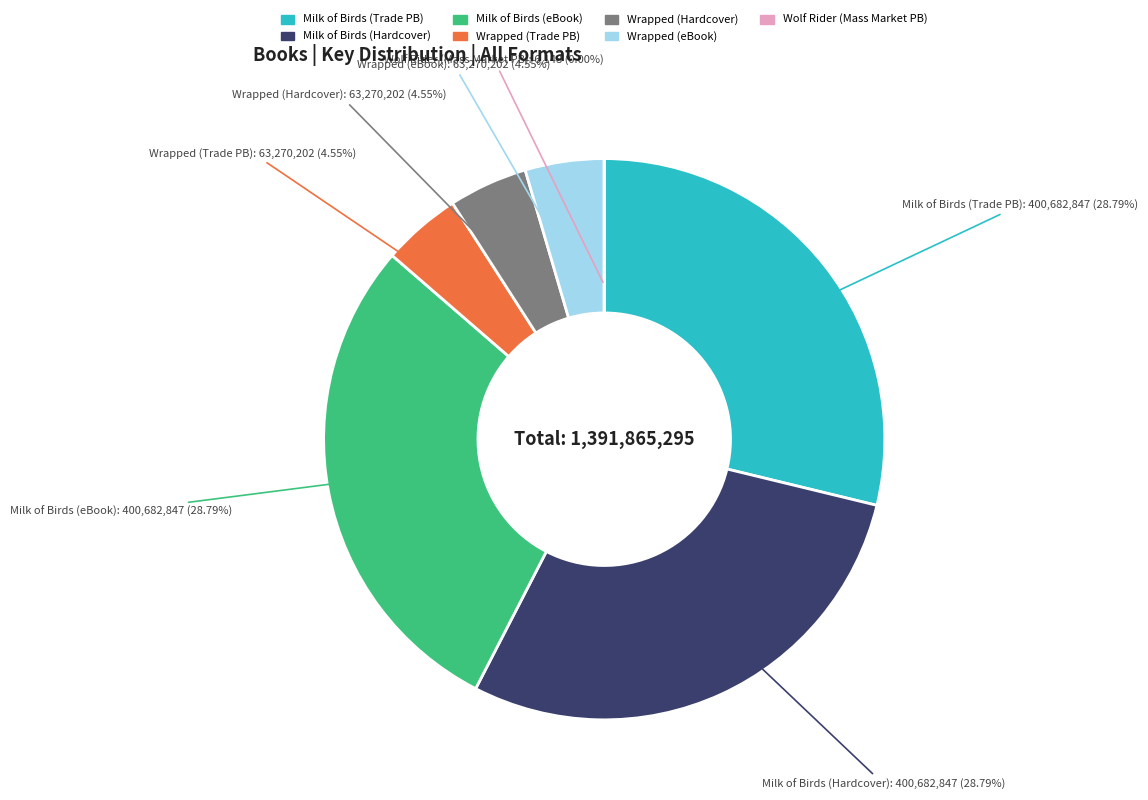

Is there a majority slice in this chart?

No